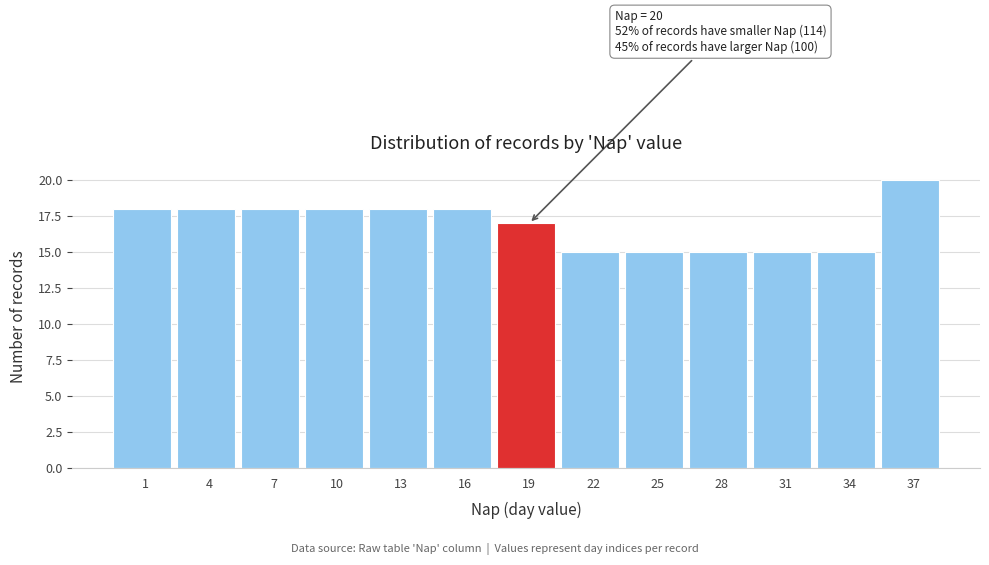

Reading left to right, extract all data points from this chart.

1=18	4=18	7=18	10=18	13=18	16=18	19=17	22=15	25=15	28=15	31=15	34=15	37=20